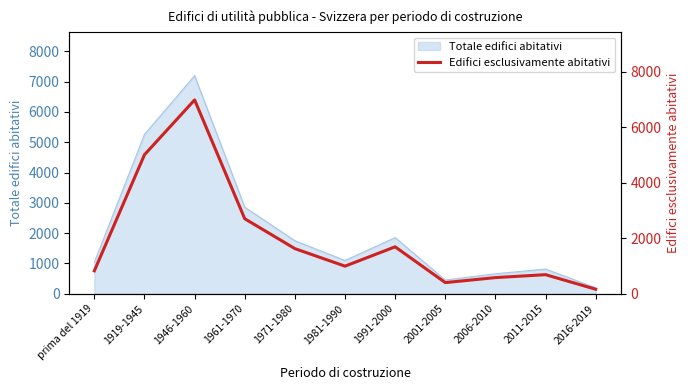

Rank the categories by value from lowest to highest.

2016-2019, 2001-2005, 2006-2010, 2011-2015, prima del 1919, 1981-1990, 1971-1980, 1991-2000, 1961-1970, 1919-1945, 1946-1960